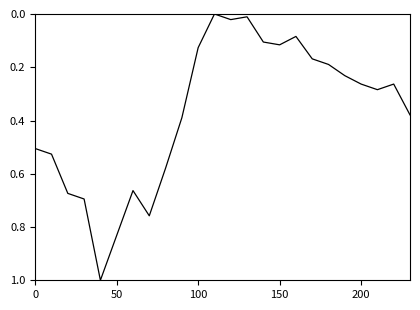

Count the number of values greater than 0.

23